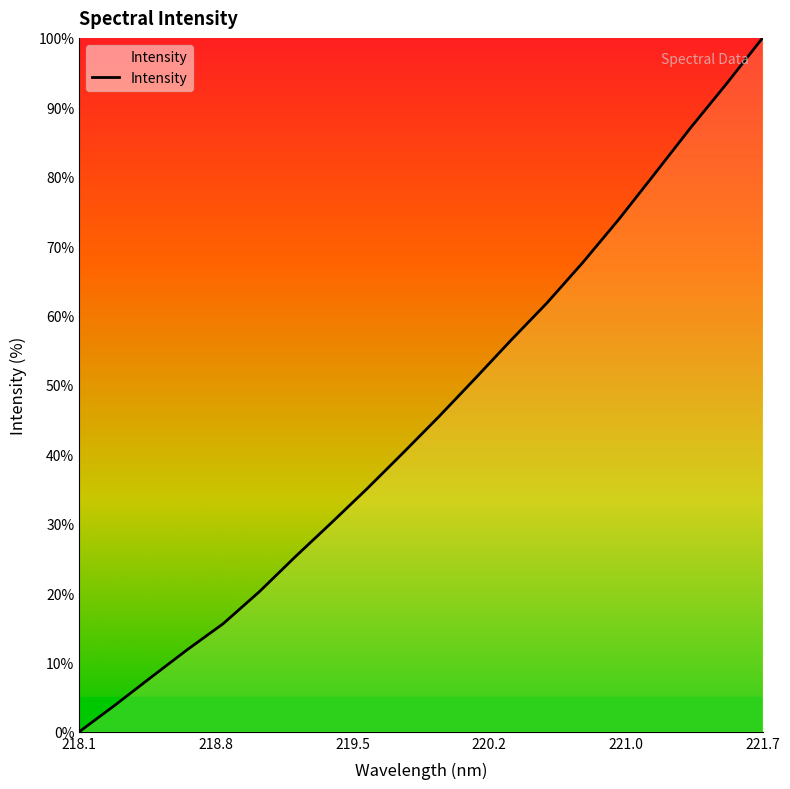

What is the maximum value shown in the chart?

100.0